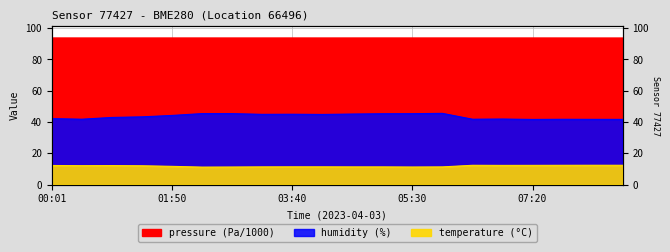

What position from the right is 01:50?

16